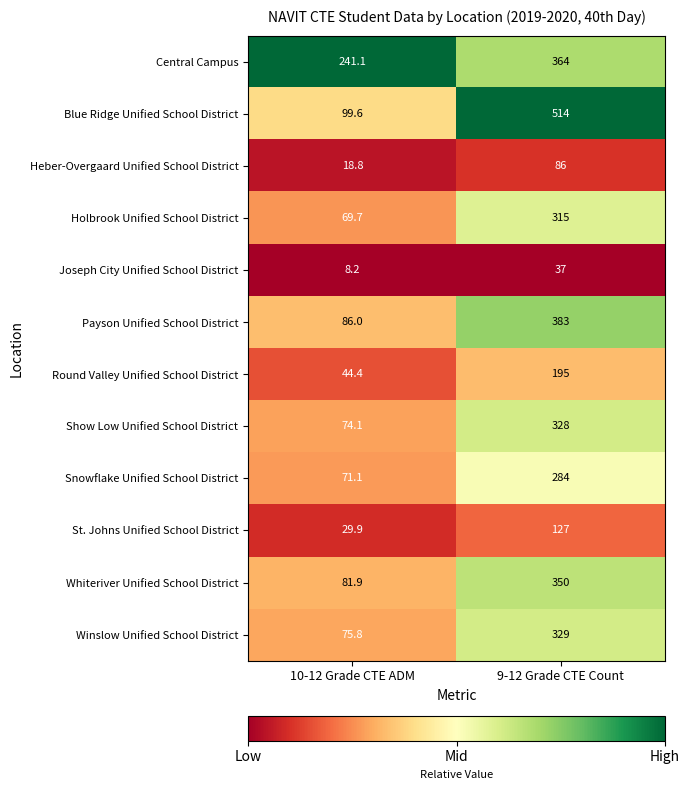

At which label does Joseph City Unified School District reach its peak?

9-12 Grade CTE Count